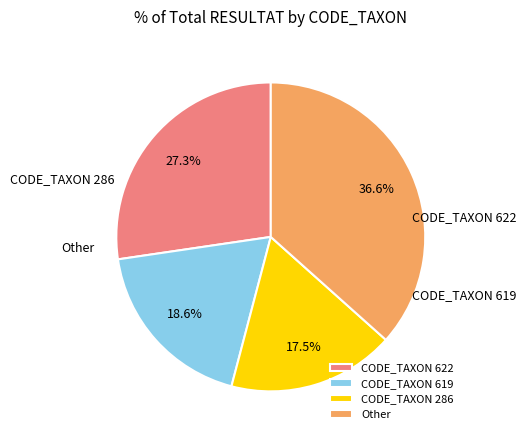

To the nearest percent, what portion does CODE_TAXON 619 represent?

19%